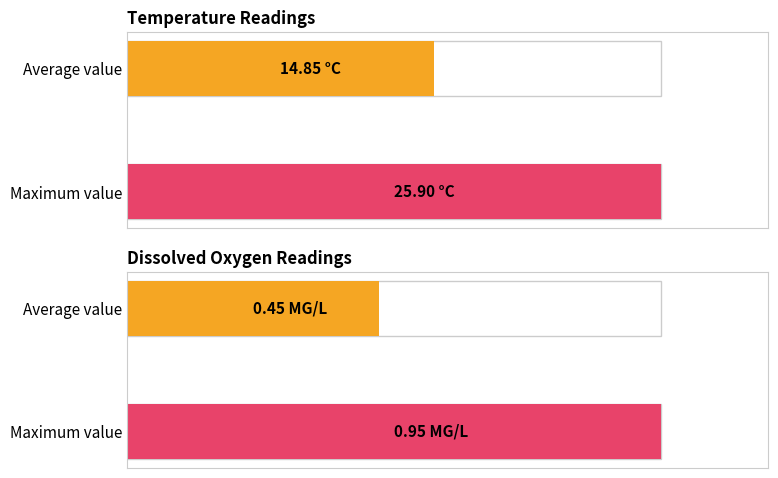

Which series changed the most between Average value and Maximum value?

Temperature